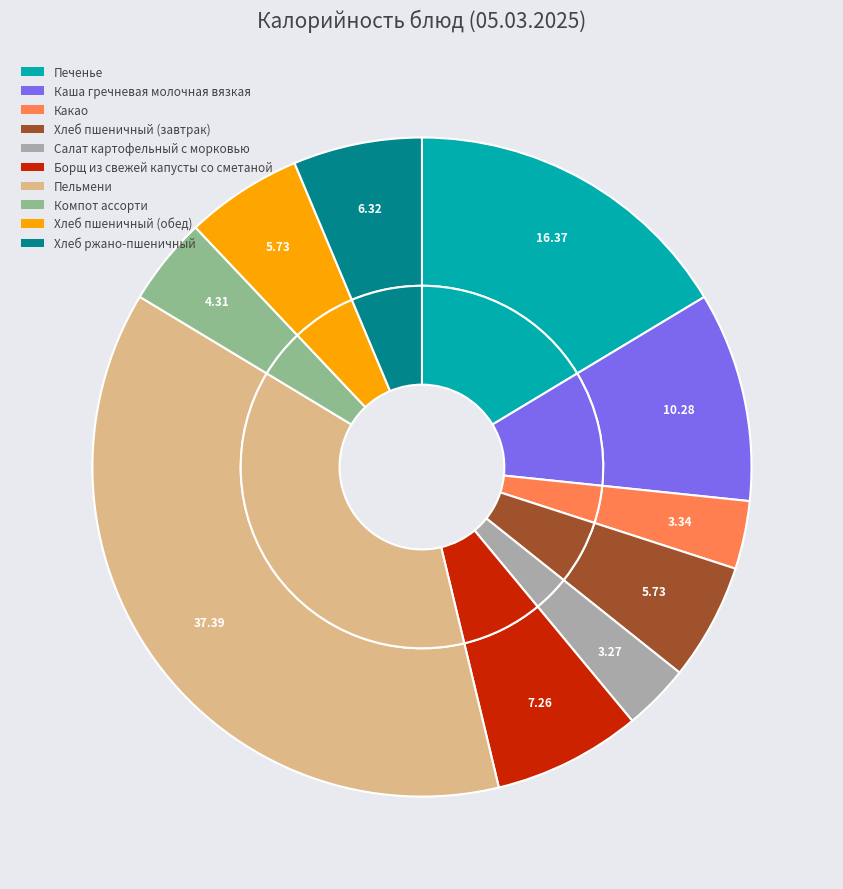

Is there any slice that represents more than half of the pie?

No